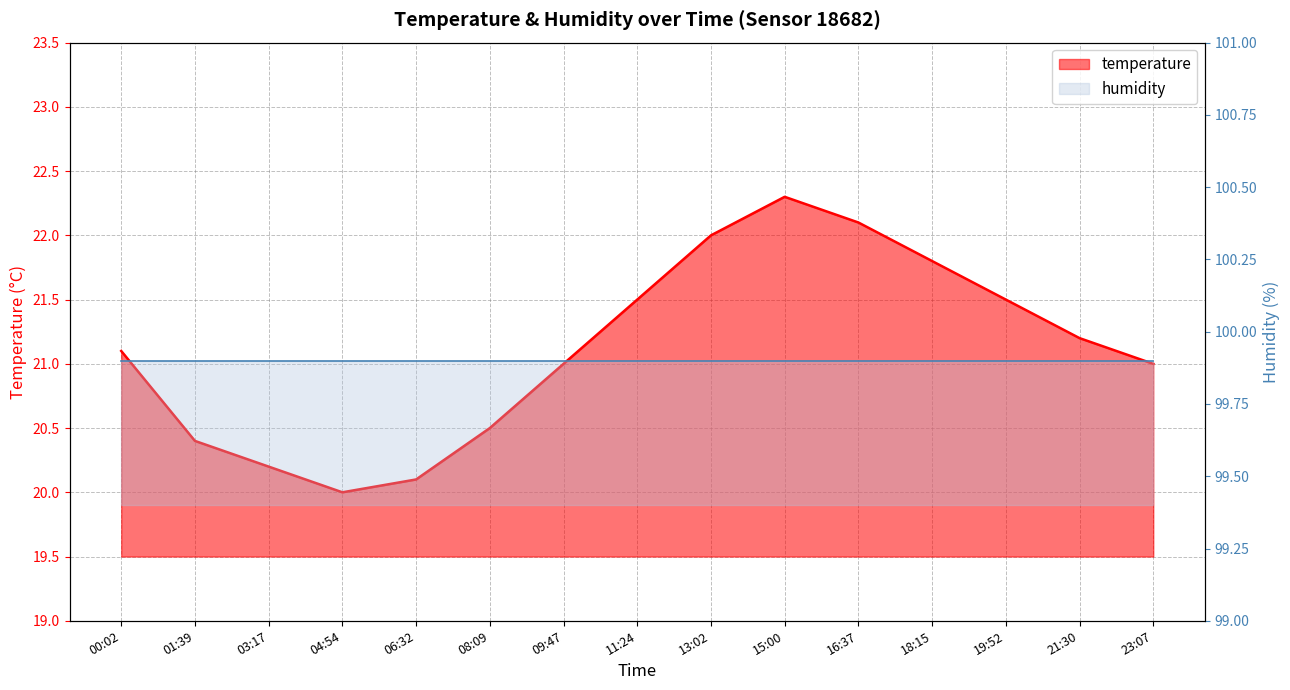

Reading left to right, list all the values displayed in this chart.

21.1	20.4	20.2	20.0	20.1	20.5	21.0	21.5	22.0	22.3	22.1	21.8	21.5	21.2	21.0